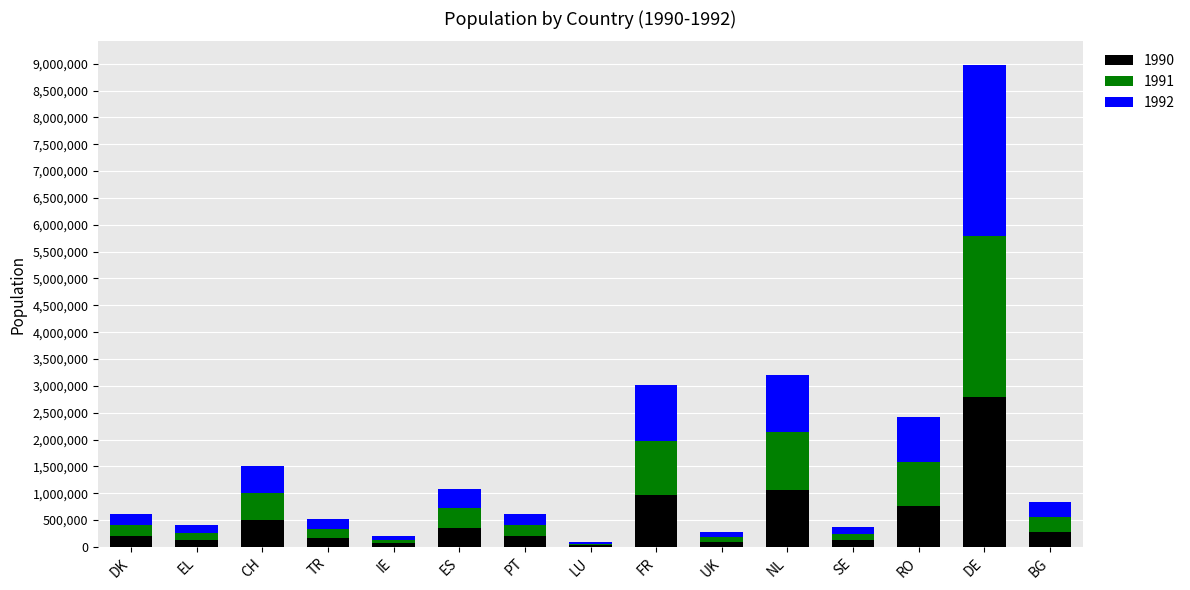

At which category is the sum across all series the highest?

DE